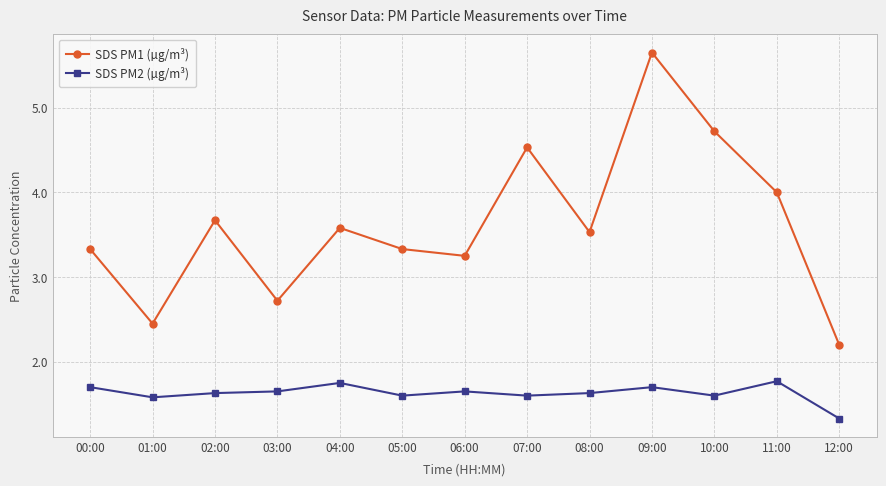

What is the difference between the SDS PM2 (µg/m³) values at 05:00 and 11:00?

0.2